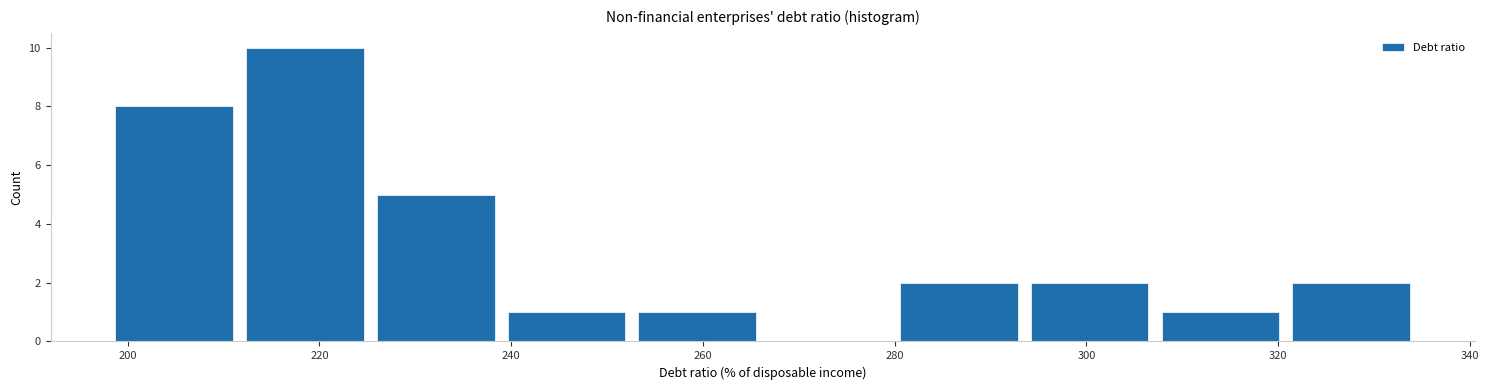

Reading left to right, transcribe this chart: for each bar, give the range it covers on the x-axis and its height. Neither the bar edges nor the heights are printed on the chart, so give them approximately, as read against the axes.

198 to 212: 8
212 to 226: 10
226 to 238: 5
238 to 252: 1
252 to 266: 1
266 to 280: 0
280 to 294: 2
294 to 308: 2
308 to 320: 1
320 to 334: 2